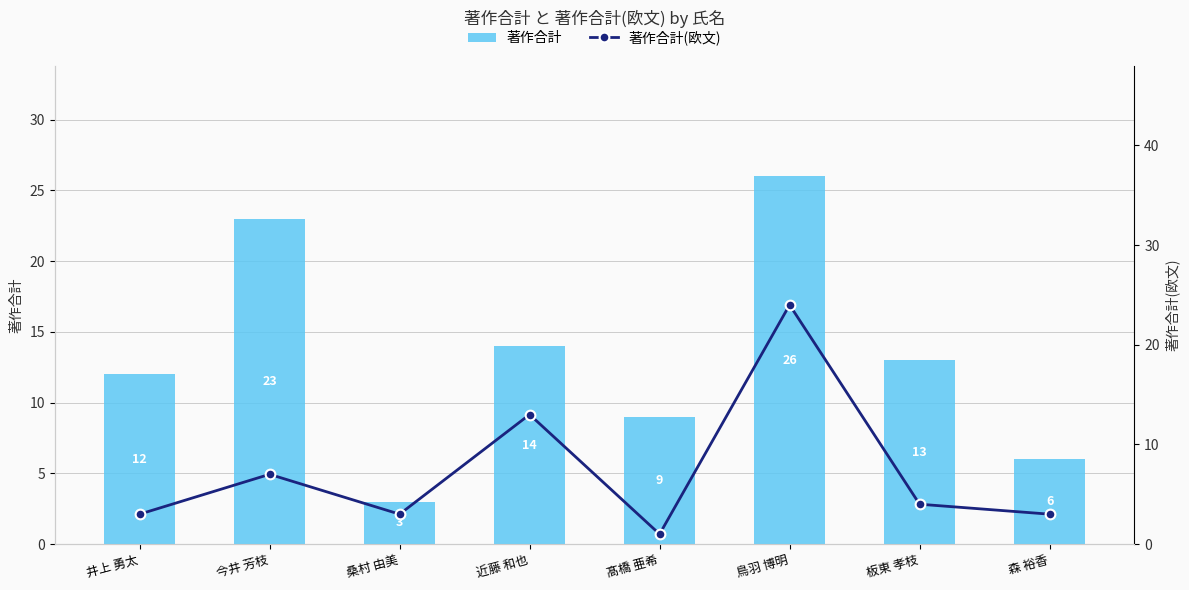

What is the label of the 6th bar from the right?

桑村 由美